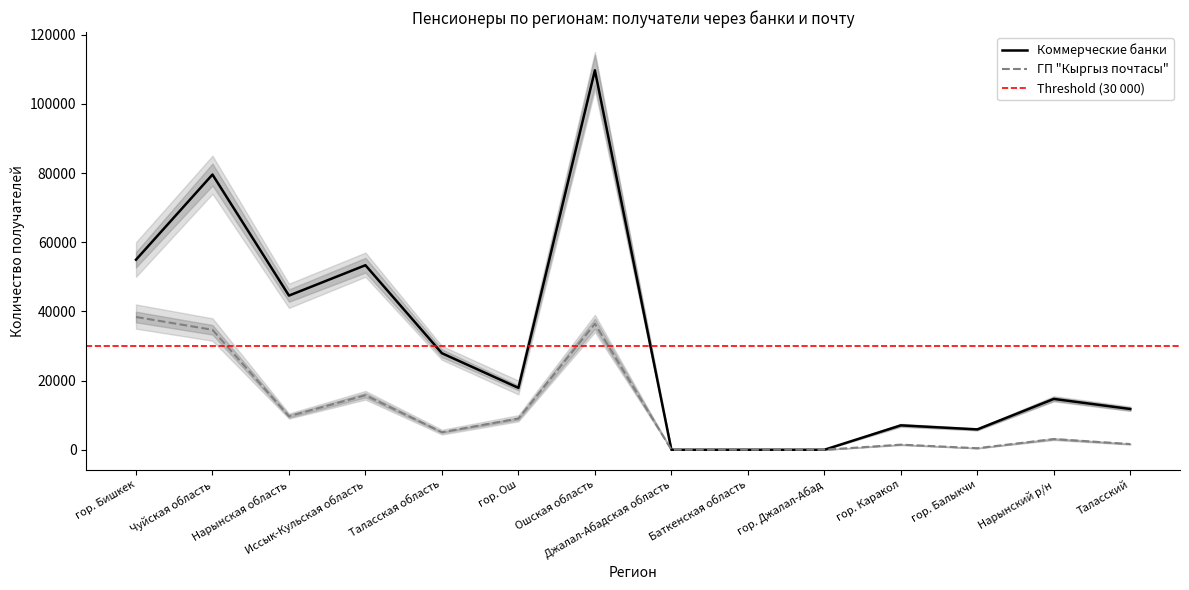

What is the difference between the maximum and second lowest values in the ГП Кыргыз почтасы (кол-во) series?

38380